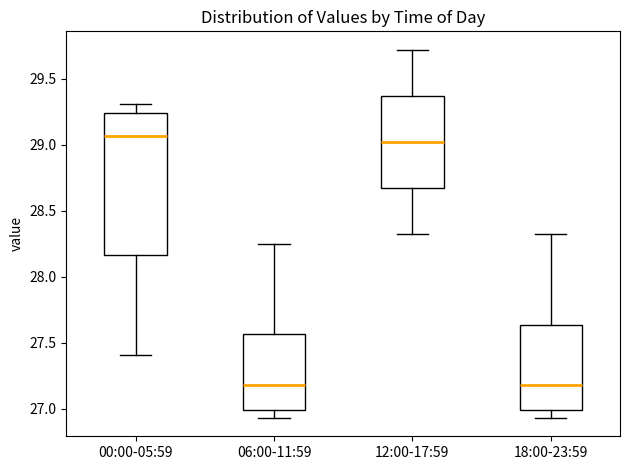

Reading left to right, transcribe this box plot: for each box, give where its median line is, the range the box spans, and where its two whiskers end, as read against the y-axis. The values are not printed on the chart, so give them approximately, as read against the axis.

00:00-05:59: median 29.05, box 28.15 to 29.25, whiskers 27.40 to 29.30
06:00-11:59: median 27.20, box 27.00 to 27.55, whiskers 26.95 to 28.25
12:00-17:59: median 29.00, box 28.65 to 29.35, whiskers 28.30 to 29.70
18:00-23:59: median 27.20, box 27.00 to 27.65, whiskers 26.95 to 28.30